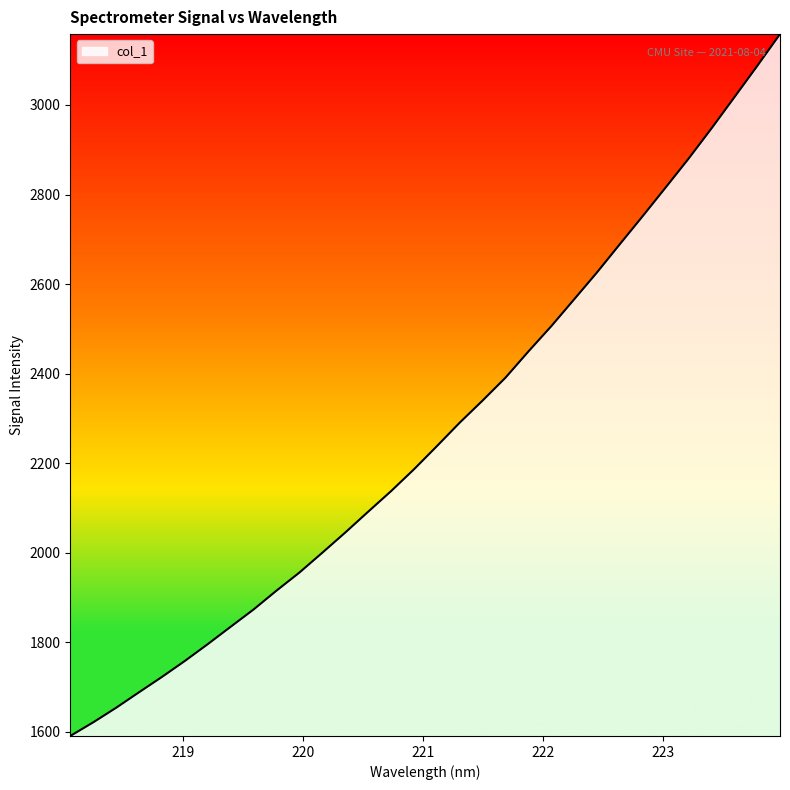

What is the minimum value shown in the chart?

1590.8